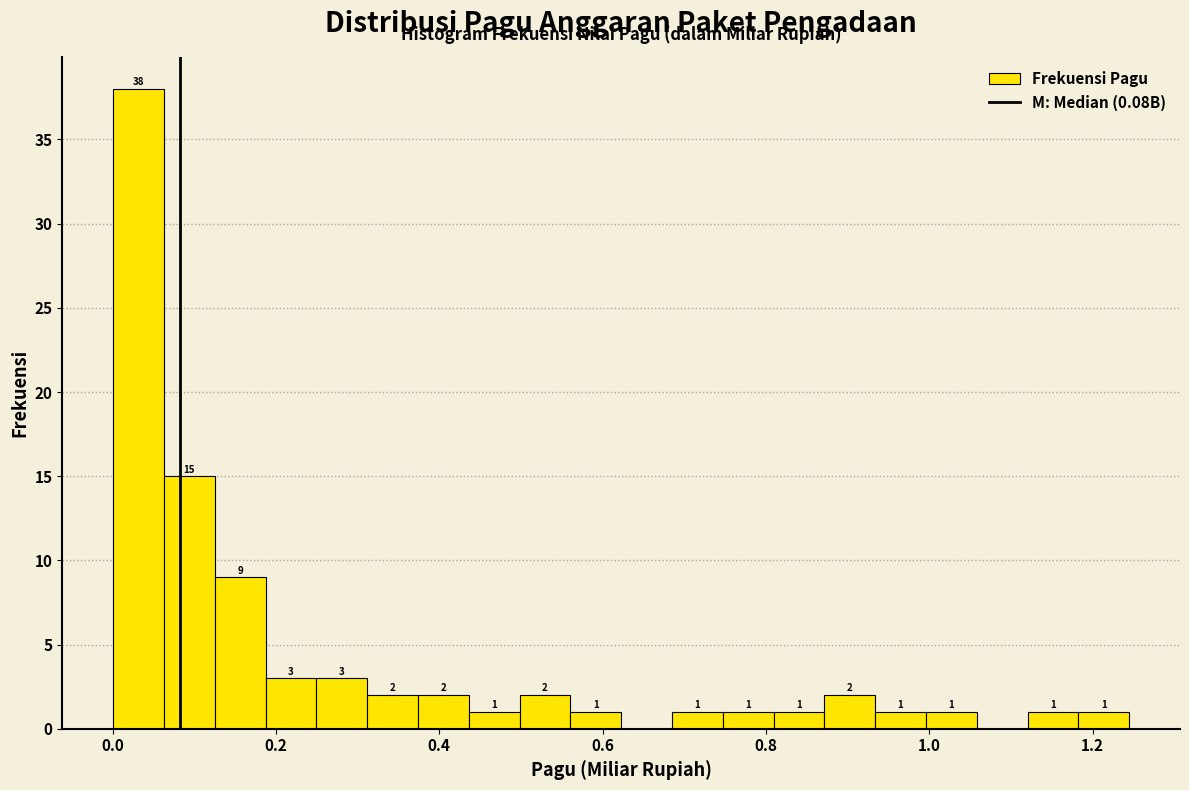

Read against the x-axis, roughly where is the centre of the tallest bar?

0.04